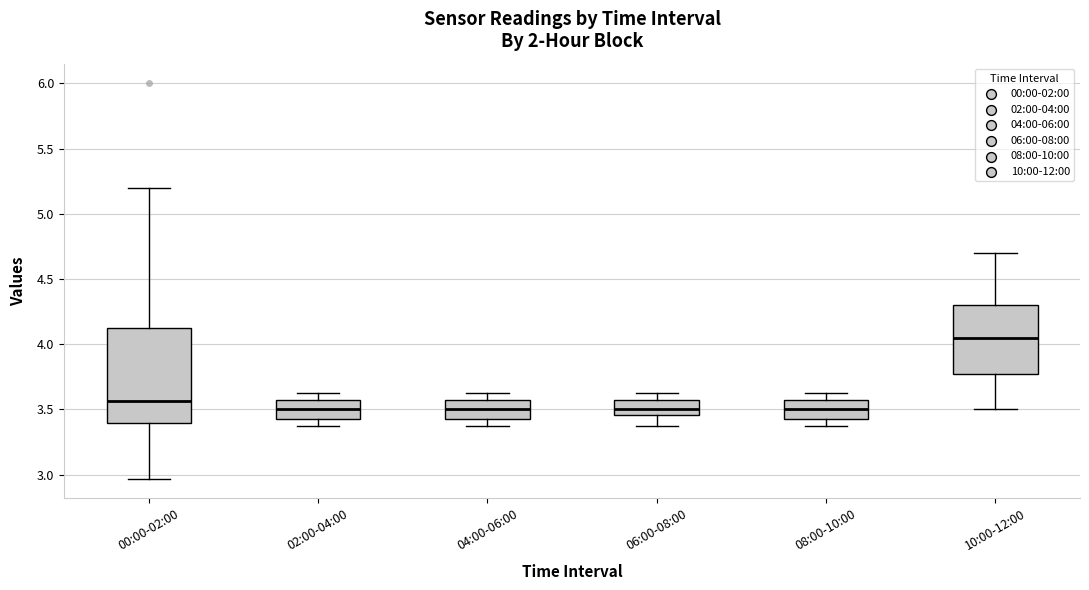

Which box is the tallest, from its lower edge to its upper edge?

00:00-02:00